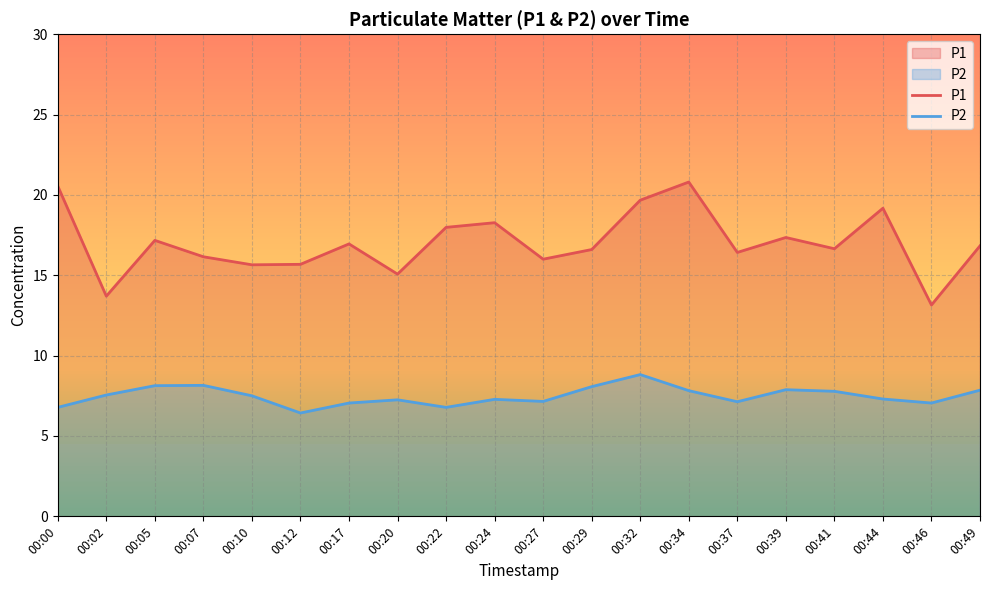

At how many categories does at least one series exceed 7?

20